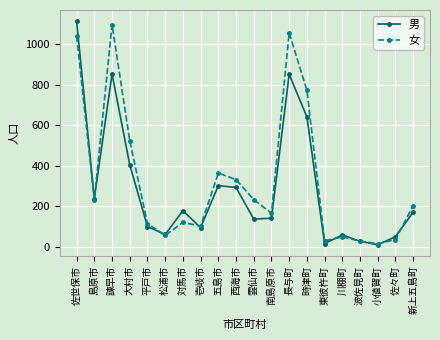

How many interior local peaks does the 男 series have?

5